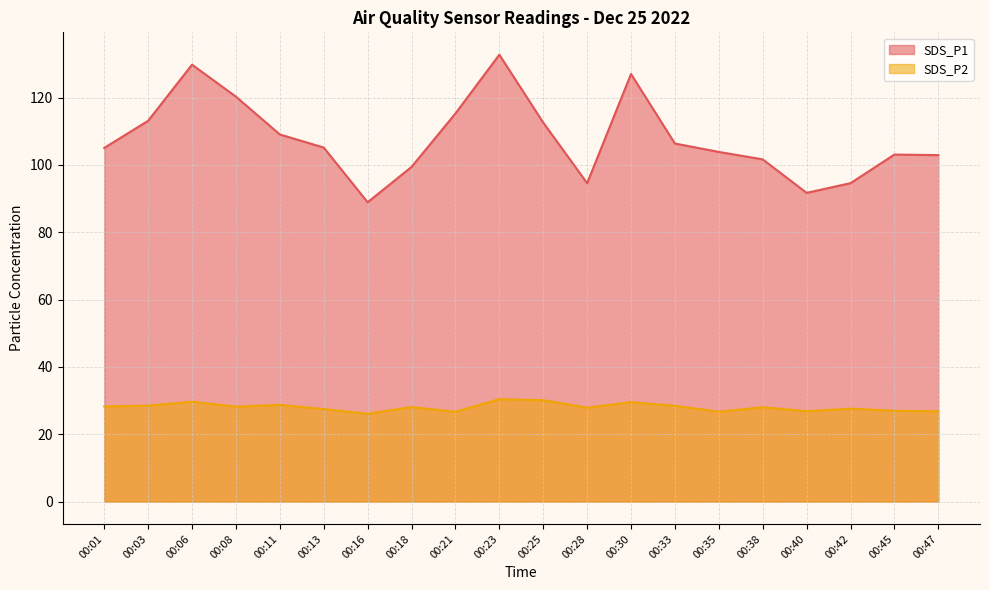

The SDS_P1 series shows 34.9 at 00:06. True or false?

False